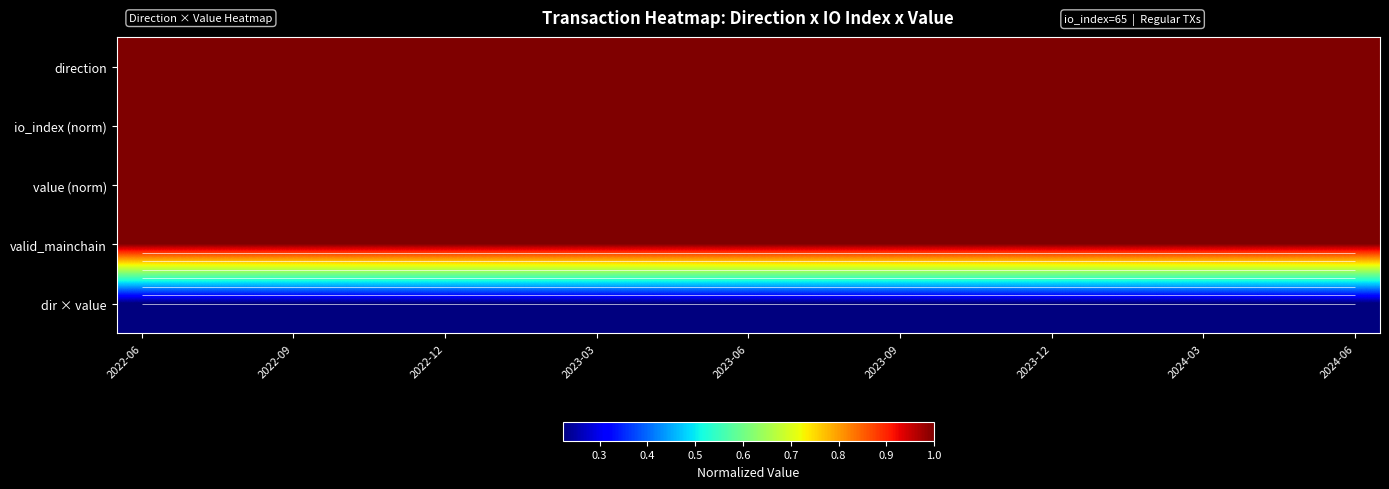

At how many categories does at least one series exceed 0?

25